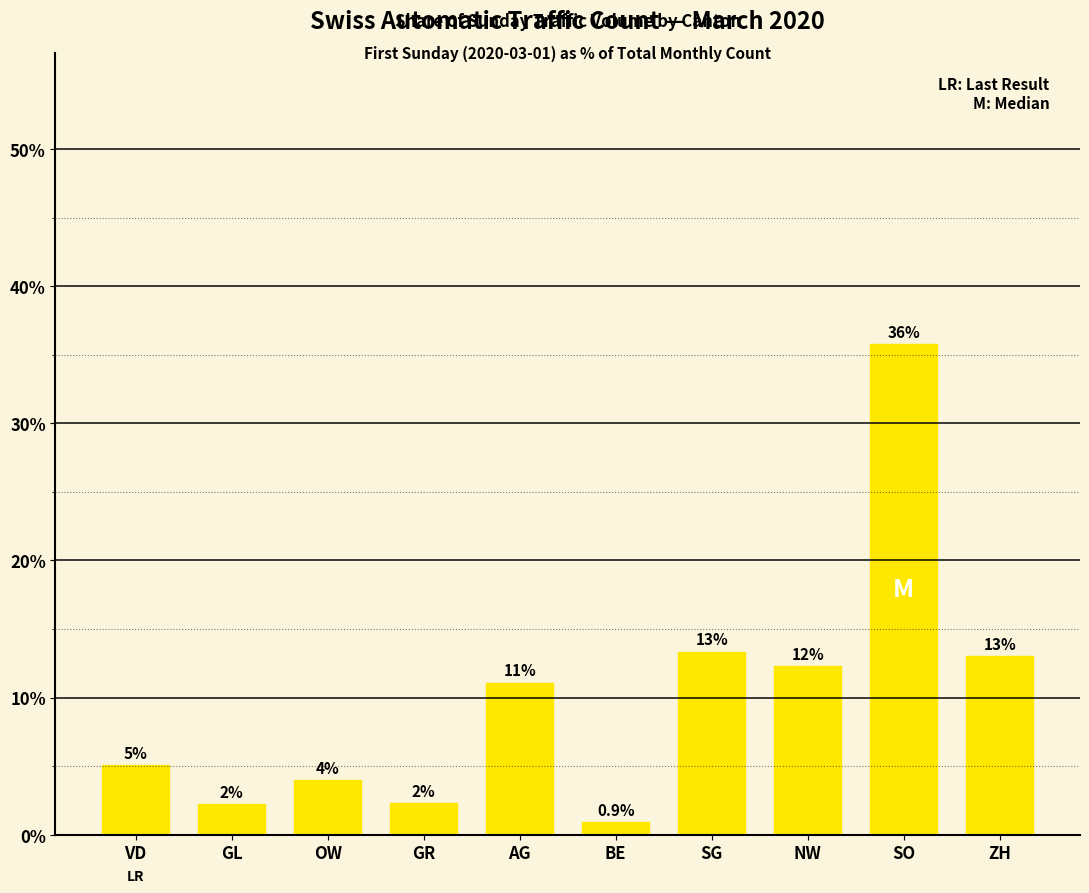

Is it true that the value at GR is 2.3?

True